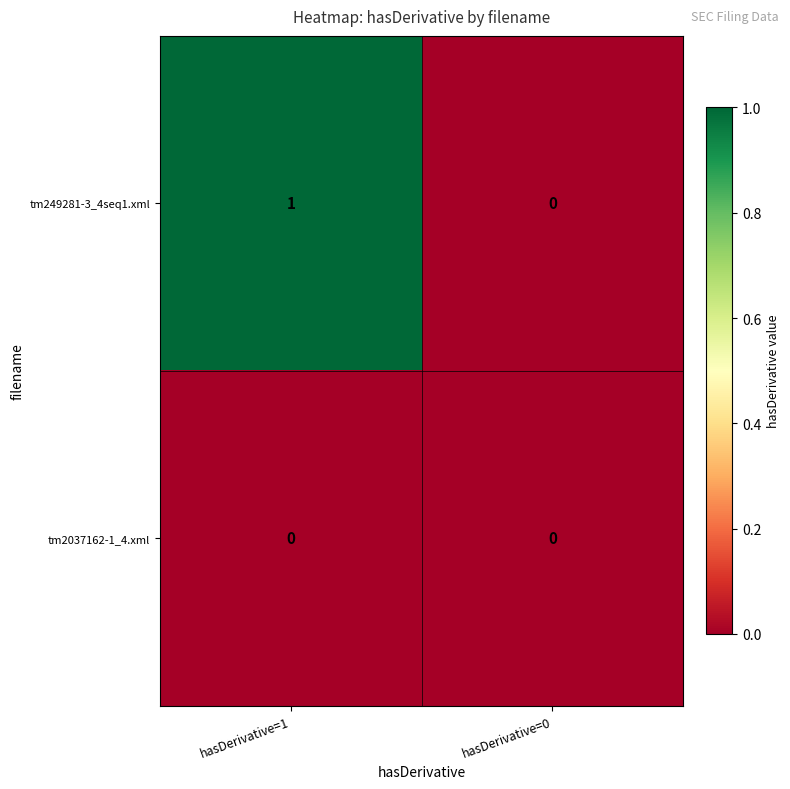

Reading left to right, list all the values displayed in this chart.

tm249281-3_4seq1.xml: 1	0
tm2037162-1_4.xml: 0	0